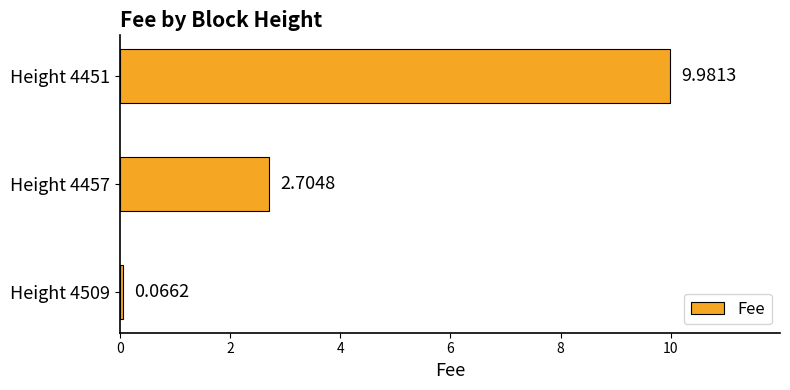

What is the sum of all values?

12.8